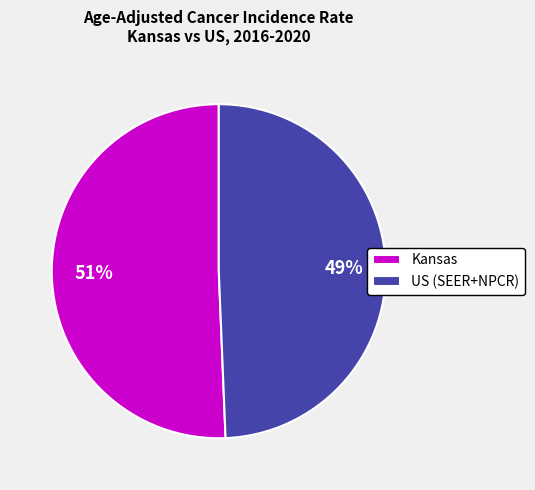

To the nearest percent, what is the average slice percentage?

50%